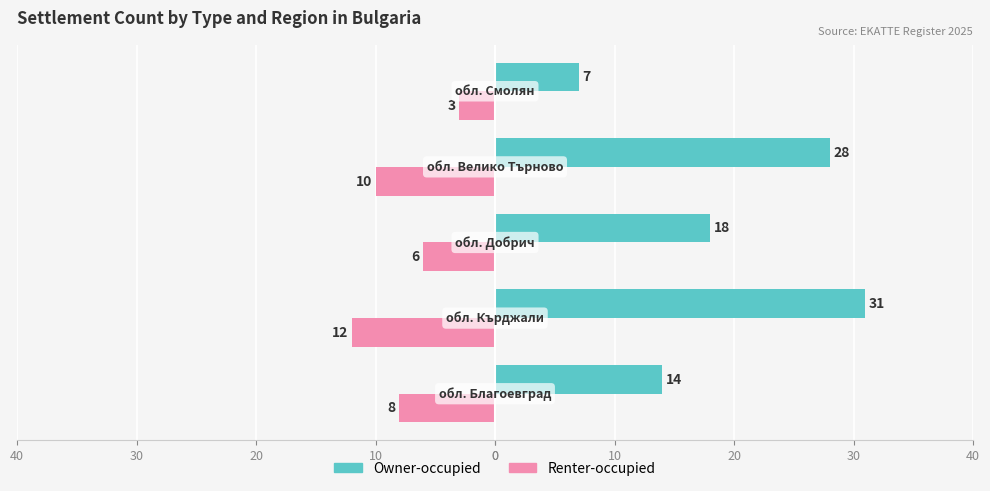

What are all the series names shown in the legend?

Owner-occupied, Renter-occupied